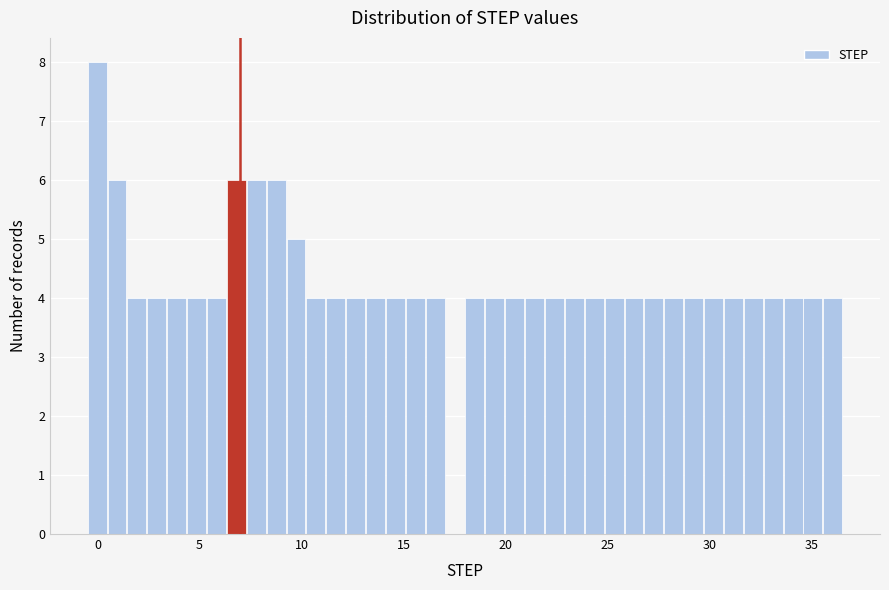

Around what value on the x-axis is the tallest bar? Give the approximate position of its centre, as read against the axis.

0.0